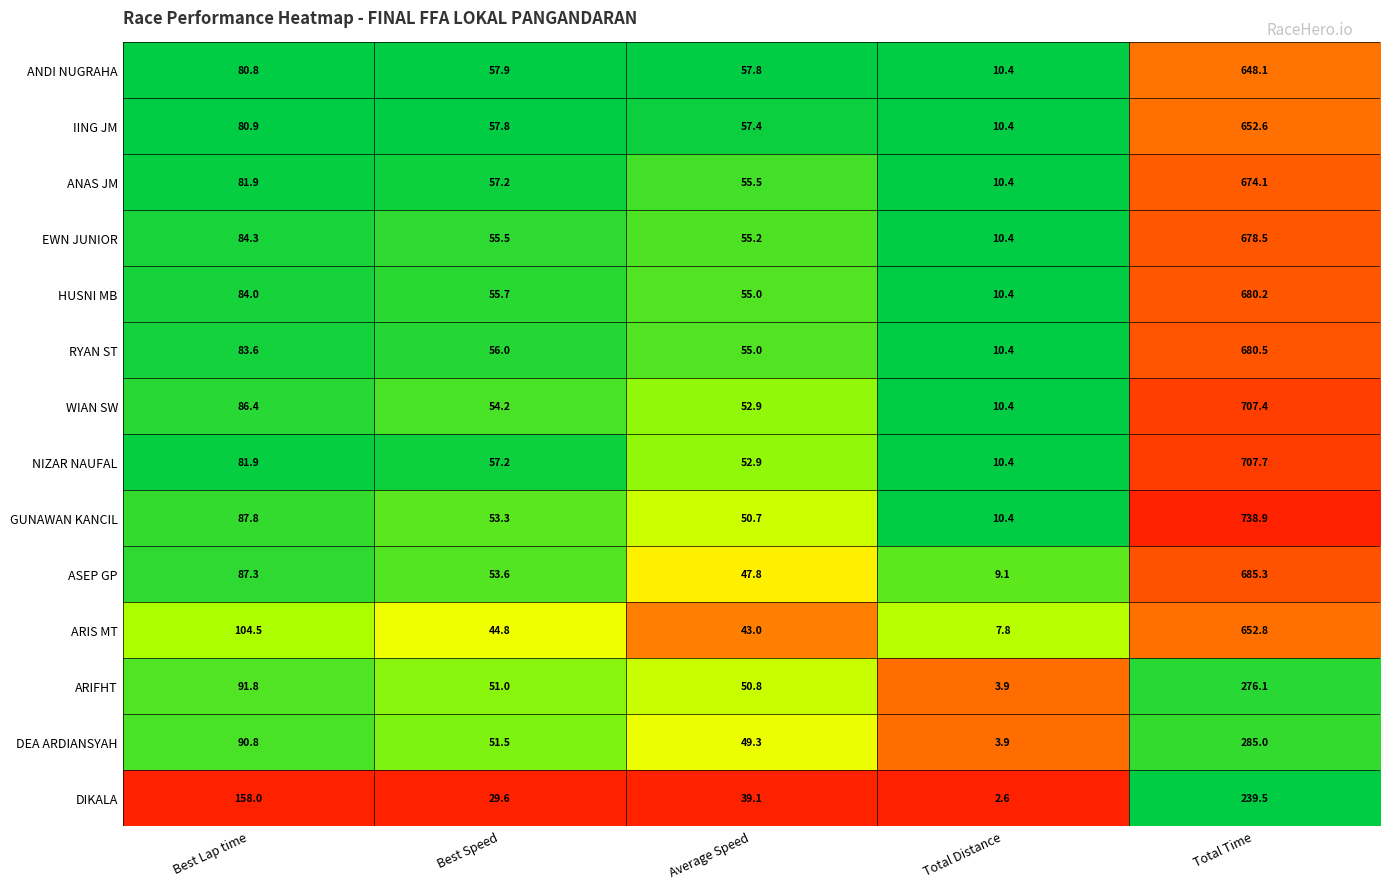

How many series are shown in this chart?

14